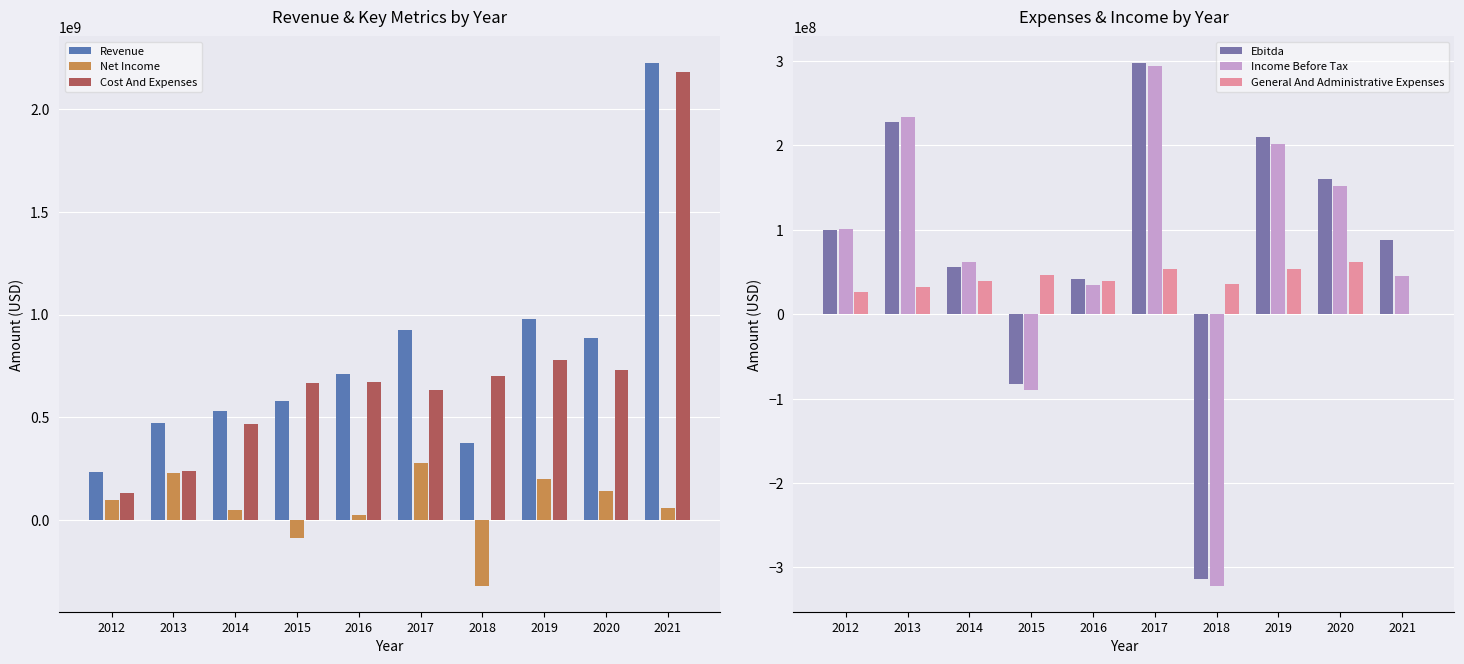

At which label does Net Income reach its peak?

2017